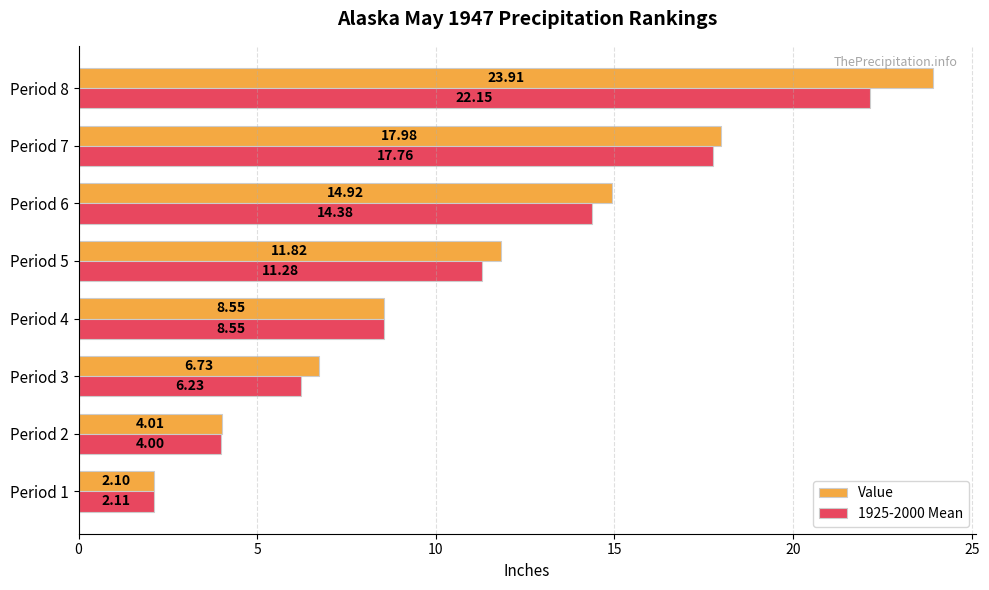

Rank the categories by 1925-2000 Mean value from lowest to highest.

Period 1, Period 2, Period 3, Period 4, Period 5, Period 6, Period 7, Period 8